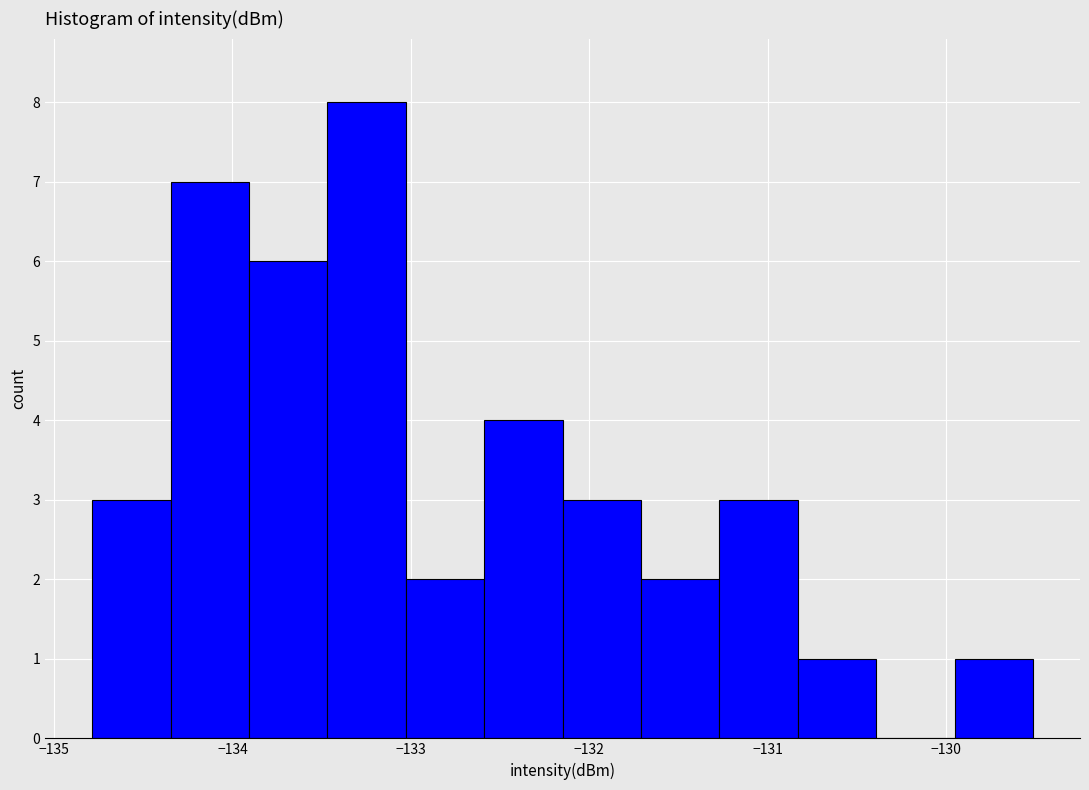

Reading left to right, transcribe this chart: for each bar, give the range it covers on the x-axis and its height. Neither the bar edges nor the heights are printed on the chart, so give them approximately, as read against the axes.

-134.8 to -134.3: 3
-134.3 to -133.9: 7
-133.9 to -133.5: 6
-133.5 to -133.0: 8
-133.0 to -132.6: 2
-132.6 to -132.1: 4
-132.1 to -131.7: 3
-131.7 to -131.3: 2
-131.3 to -130.8: 3
-130.8 to -130.4: 1
-130.4 to -130.0: 0
-130.0 to -129.5: 1